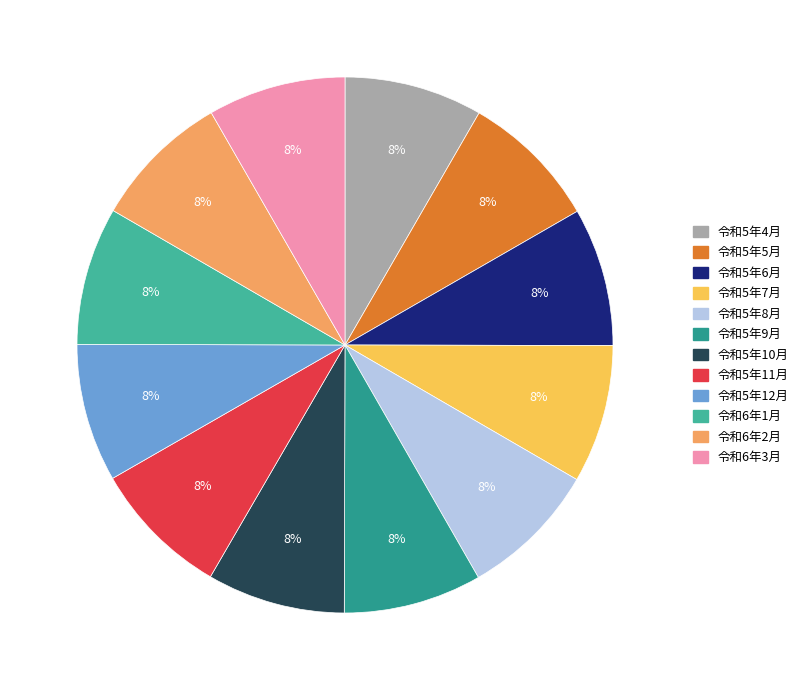

To the nearest percent, what portion does 令和5年7月 represent?

8%